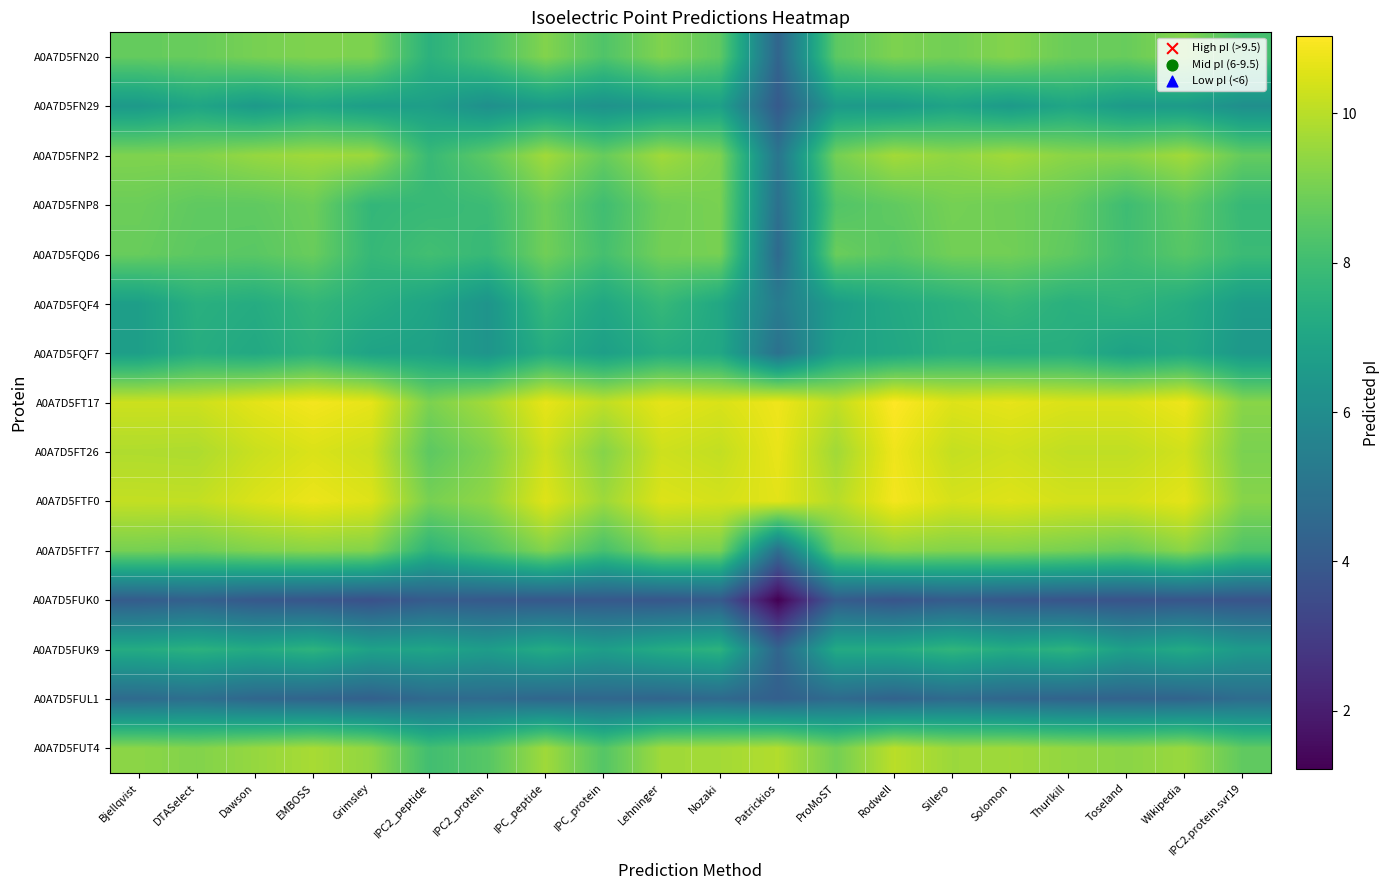

Reading right to left, transcribe all the data shown in this chart.

A0A7D5FN20: IPC2.protein.svr19=8.2	Wikipedia=9.2	Toseland=8.8	Thurlkill=8.8	Solomon=9.2	Sillero=8.9	Rodwell=9.1	ProMoST=8.6	Patrickios=4.4	Nozaki=8.6	Lehninger=9.2	IPC_protein=8.3	IPC_peptide=9.2	IPC2_protein=8.2	IPC2_peptide=7.5	Grimsley=9.1	EMBOSS=9.1	Dawson=9.0	DTASelect=8.8	Bjellqvist=8.7
A0A7D5FN29: IPC2.protein.svr19=6.1	Wikipedia=6.6	Toseland=6.6	Thurlkill=7.0	Solomon=6.6	Sillero=6.9	Rodwell=6.5	ProMoST=6.6	Patrickios=4.0	Nozaki=6.8	Lehninger=6.5	IPC_protein=6.2	IPC_peptide=6.6	IPC2_protein=6.1	IPC2_peptide=6.7	Grimsley=6.7	EMBOSS=7.0	Dawson=6.5	DTASelect=7.0	Bjellqvist=6.5
A0A7D5FNP2: IPC2.protein.svr19=8.7	Wikipedia=9.7	Toseland=9.3	Thurlkill=9.3	Solomon=9.7	Sillero=9.4	Rodwell=9.7	ProMoST=9.0	Patrickios=5.0	Nozaki=9.1	Lehninger=9.6	IPC_protein=8.8	IPC_peptide=9.7	IPC2_protein=8.6	IPC2_peptide=7.8	Grimsley=9.6	EMBOSS=9.6	Dawson=9.5	DTASelect=9.2	Bjellqvist=9.2
A0A7D5FNP8: IPC2.protein.svr19=7.8	Wikipedia=8.6	Toseland=8.0	Thurlkill=8.7	Solomon=8.9	Sillero=9.0	Rodwell=8.6	ProMoST=8.4	Patrickios=4.9	Nozaki=9.0	Lehninger=8.9	IPC_protein=8.0	IPC_peptide=8.9	IPC2_protein=7.9	IPC2_peptide=7.8	Grimsley=7.7	EMBOSS=8.8	Dawson=8.6	DTASelect=8.6	Bjellqvist=8.8
A0A7D5FQD6: IPC2.protein.svr19=7.9	Wikipedia=8.5	Toseland=8.0	Thurlkill=8.6	Solomon=8.9	Sillero=8.9	Rodwell=8.5	ProMoST=8.8	Patrickios=4.6	Nozaki=9.0	Lehninger=8.9	IPC_protein=8.1	IPC_peptide=8.9	IPC2_protein=7.8	IPC2_peptide=8.1	Grimsley=7.8	EMBOSS=8.8	Dawson=8.5	DTASelect=8.6	Bjellqvist=8.8
A0A7D5FQF4: IPC2.protein.svr19=6.6	Wikipedia=7.3	Toseland=7.6	Thurlkill=7.4	Solomon=7.8	Sillero=7.5	Rodwell=7.2	ProMoST=6.7	Patrickios=5.3	Nozaki=7.1	Lehninger=7.8	IPC_protein=7.1	IPC_peptide=7.8	IPC2_protein=6.3	IPC2_peptide=7.0	Grimsley=7.4	EMBOSS=7.7	Dawson=7.3	DTASelect=7.4	Bjellqvist=6.7
A0A7D5FQF7: IPC2.protein.svr19=6.5	Wikipedia=7.1	Toseland=6.8	Thurlkill=7.4	Solomon=7.3	Sillero=7.4	Rodwell=7.1	ProMoST=6.8	Patrickios=4.9	Nozaki=7.1	Lehninger=7.3	IPC_protein=6.8	IPC_peptide=7.3	IPC2_protein=6.3	IPC2_peptide=6.8	Grimsley=6.9	EMBOSS=7.5	Dawson=7.1	DTASelect=7.3	Bjellqvist=6.7
A0A7D5FT17: IPC2.protein.svr19=9.3	Wikipedia=10.8	Toseland=10.5	Thurlkill=10.5	Solomon=10.7	Sillero=10.5	Rodwell=11.0	ProMoST=10.1	Patrickios=10.8	Nozaki=10.5	Lehninger=10.7	IPC_protein=10.1	IPC_peptide=10.7	IPC2_protein=9.7	IPC2_peptide=9.1	Grimsley=10.7	EMBOSS=10.9	Dawson=10.6	DTASelect=10.3	Bjellqvist=10.3
A0A7D5FT26: IPC2.protein.svr19=9.1	Wikipedia=10.3	Toseland=10.1	Thurlkill=10.1	Solomon=10.3	Sillero=10.2	Rodwell=10.8	ProMoST=9.6	Patrickios=10.7	Nozaki=10.1	Lehninger=10.3	IPC_protein=9.2	IPC_peptide=10.3	IPC2_protein=9.2	IPC2_peptide=8.6	Grimsley=10.3	EMBOSS=10.5	Dawson=10.2	DTASelect=9.8	Bjellqvist=9.9
A0A7D5FTF0: IPC2.protein.svr19=9.3	Wikipedia=10.6	Toseland=10.4	Thurlkill=10.4	Solomon=10.6	Sillero=10.4	Rodwell=10.9	ProMoST=10.0	Patrickios=10.6	Nozaki=10.4	Lehninger=10.5	IPC_protein=9.6	IPC_peptide=10.6	IPC2_protein=9.4	IPC2_peptide=9.0	Grimsley=10.5	EMBOSS=10.8	Dawson=10.5	DTASelect=10.1	Bjellqvist=10.1
A0A7D5FTF7: IPC2.protein.svr19=8.3	Wikipedia=9.3	Toseland=8.8	Thurlkill=9.0	Solomon=9.2	Sillero=9.2	Rodwell=9.3	ProMoST=8.8	Patrickios=4.8	Nozaki=9.1	Lehninger=9.2	IPC_protein=8.2	IPC_peptide=9.2	IPC2_protein=8.3	IPC2_peptide=7.6	Grimsley=9.2	EMBOSS=9.3	Dawson=9.2	DTASelect=8.9	Bjellqvist=9.0
A0A7D5FUK0: IPC2.protein.svr19=3.8	Wikipedia=3.8	Toseland=3.7	Thurlkill=3.8	Solomon=3.9	Sillero=4.1	Rodwell=3.8	ProMoST=4.1	Patrickios=1.2	Nozaki=4.0	Lehninger=3.9	IPC_protein=3.9	IPC_peptide=3.9	IPC2_protein=4.0	IPC2_peptide=4.0	Grimsley=3.7	EMBOSS=3.8	Dawson=3.9	DTASelect=4.2	Bjellqvist=4.1
A0A7D5FUK9: IPC2.protein.svr19=6.5	Wikipedia=7.2	Toseland=6.8	Thurlkill=7.6	Solomon=7.2	Sillero=7.7	Rodwell=7.2	ProMoST=7.2	Patrickios=4.4	Nozaki=7.6	Lehninger=7.2	IPC_protein=6.7	IPC_peptide=7.2	IPC2_protein=6.7	IPC2_peptide=7.0	Grimsley=6.9	EMBOSS=7.6	Dawson=7.2	DTASelect=7.5	Bjellqvist=7.3
A0A7D5FUL1: IPC2.protein.svr19=4.7	Wikipedia=4.4	Toseland=4.3	Thurlkill=4.4	Solomon=4.5	Sillero=4.6	Rodwell=4.3	ProMoST=4.6	Patrickios=4.2	Nozaki=4.6	Lehninger=4.4	IPC_protein=4.5	IPC_peptide=4.5	IPC2_protein=4.6	IPC2_peptide=4.6	Grimsley=4.2	EMBOSS=4.4	Dawson=4.5	DTASelect=4.8	Bjellqvist=4.6
A0A7D5FUT4: IPC2.protein.svr19=8.6	Wikipedia=9.5	Toseland=9.3	Thurlkill=9.4	Solomon=9.6	Sillero=9.6	Rodwell=10.0	ProMoST=9.0	Patrickios=9.9	Nozaki=9.7	Lehninger=9.6	IPC_protein=8.4	IPC_peptide=9.6	IPC2_protein=8.5	IPC2_peptide=8.1	Grimsley=9.4	EMBOSS=9.8	Dawson=9.5	DTASelect=9.2	Bjellqvist=9.3